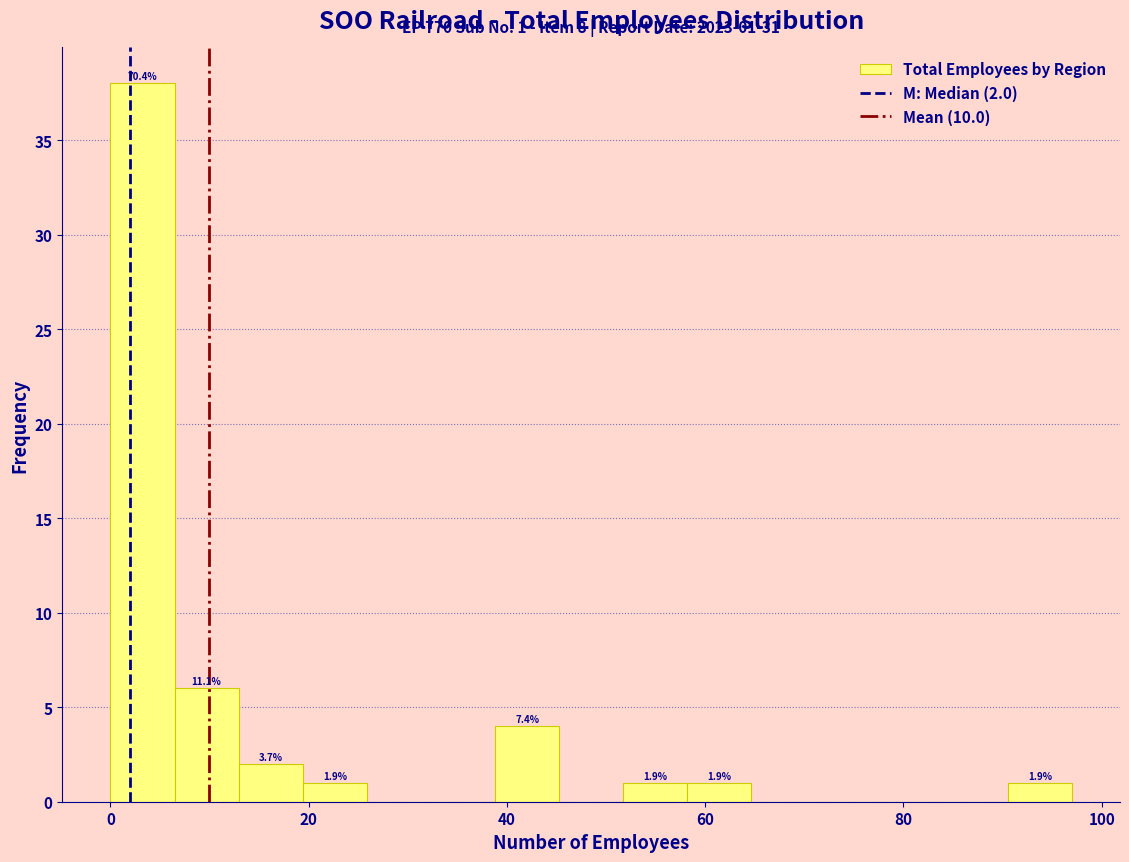

Read against the x-axis, roughly where is the centre of the tallest bar?

4